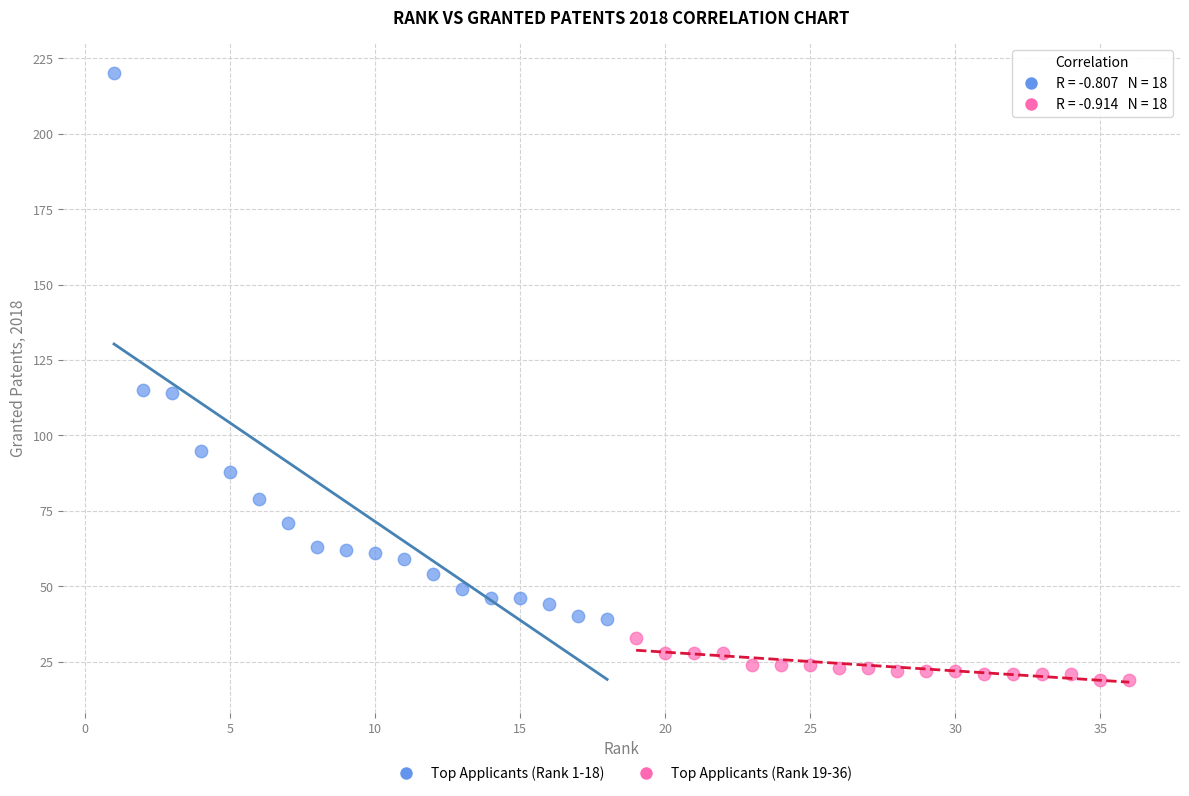

Which series reaches the maximum Y coordinate?

Top Applicants (Rank 1-18)